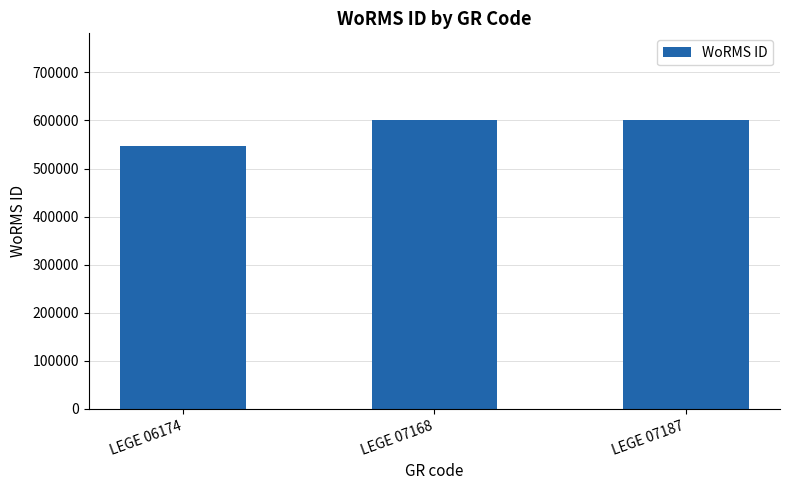

Is it true that the value at LEGE 07168 is 1000241?

False